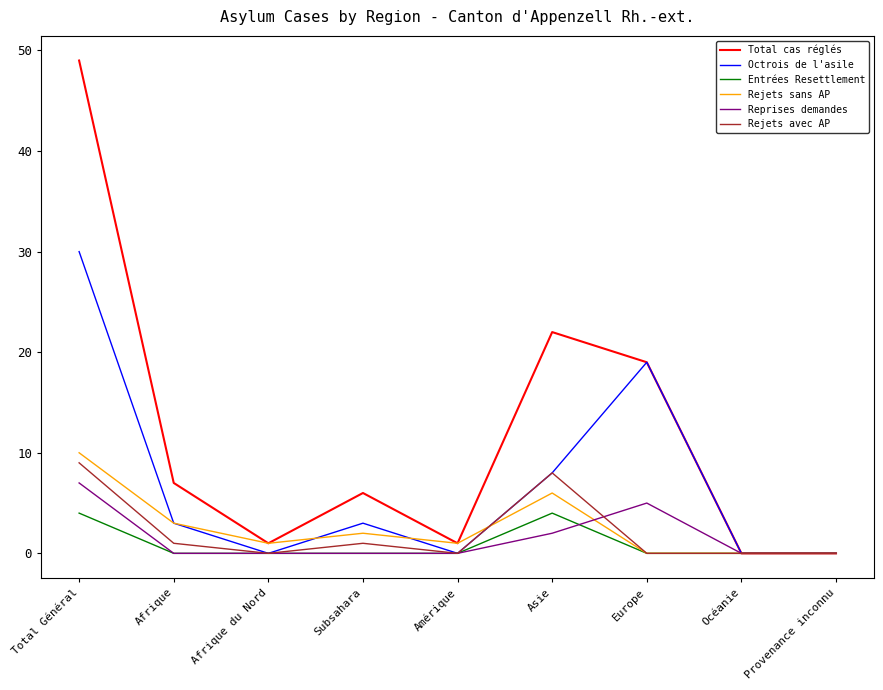

Which label corresponds to the largest value in the chart?

Total Général